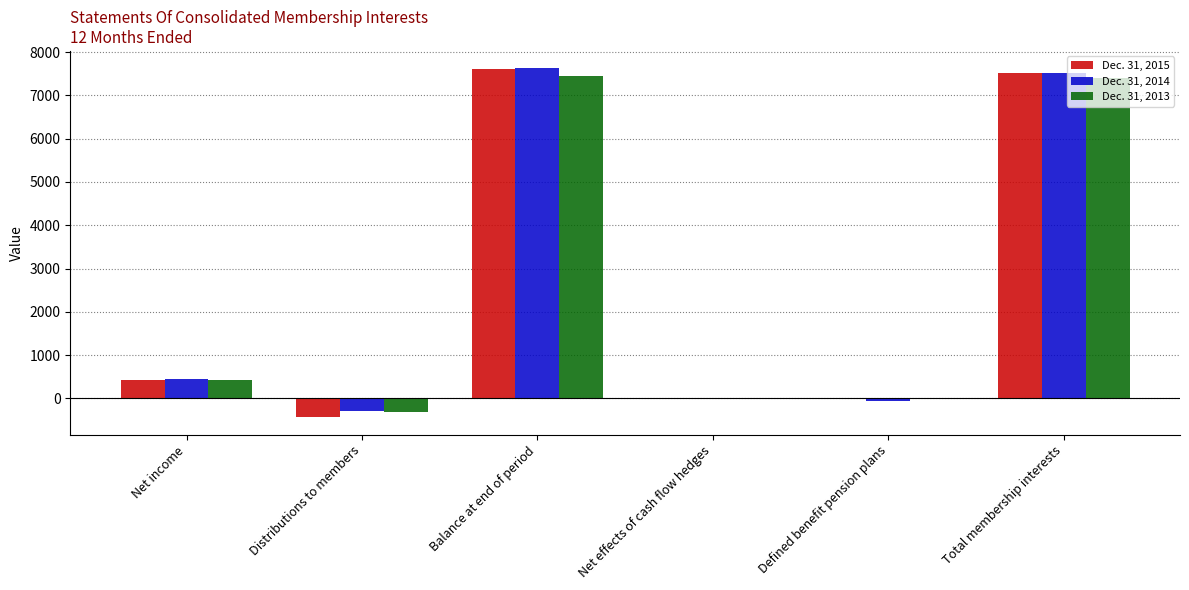

What is the greatest value displayed?

7625